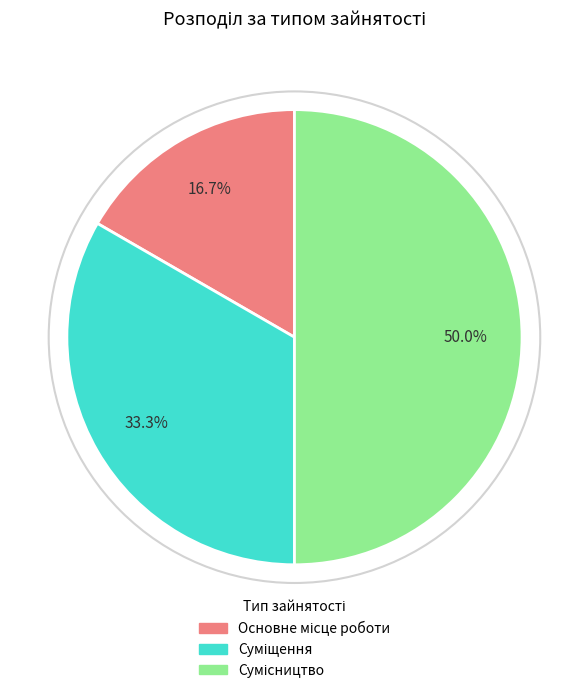

To the nearest percent, what is the difference between the largest and smallest slice percentages?

33%